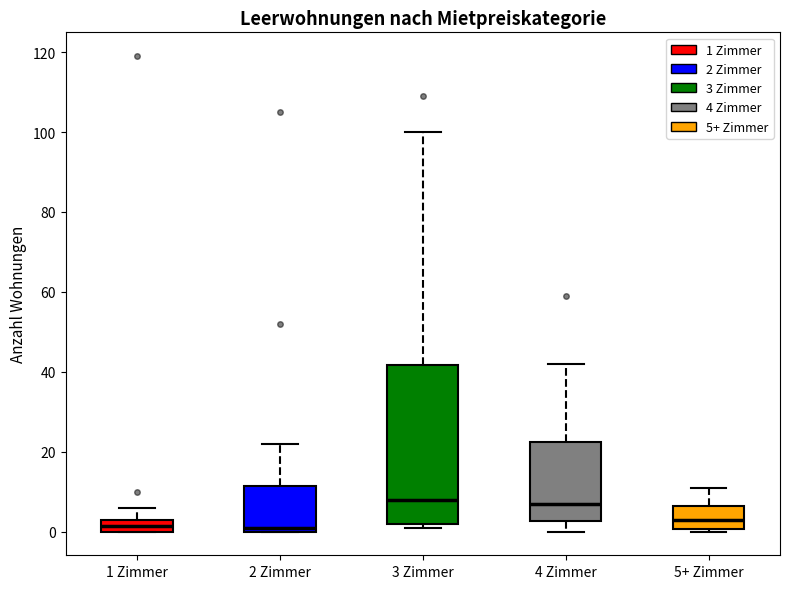

Reading left to right, read every box against the y-axis: the position of its median line, the range the box covers, and the ends of its whiskers. The values are not printed on the chart, so give them approximately, as read against the axis.

1 Zimmer: median 2, box 0 to 4, whiskers 0 to 6
2 Zimmer: median 2, box 0 to 12, whiskers 0 to 22
3 Zimmer: median 8, box 2 to 42, whiskers 2 (just below the box's lower edge) to 100
4 Zimmer: median 8, box 2 to 22, whiskers 0 to 42
5+ Zimmer: median 4, box 0 to 6, whiskers 0 (just below the box's lower edge) to 12